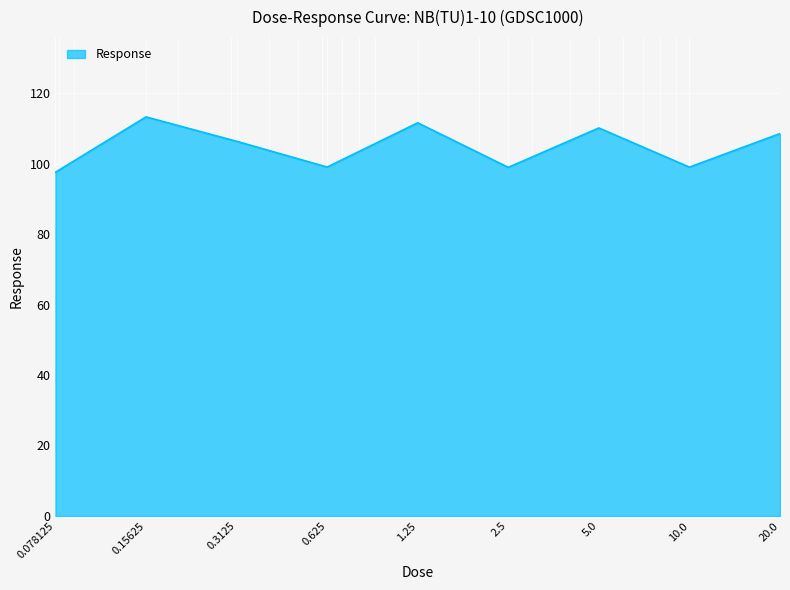

What is the average value?

104.9